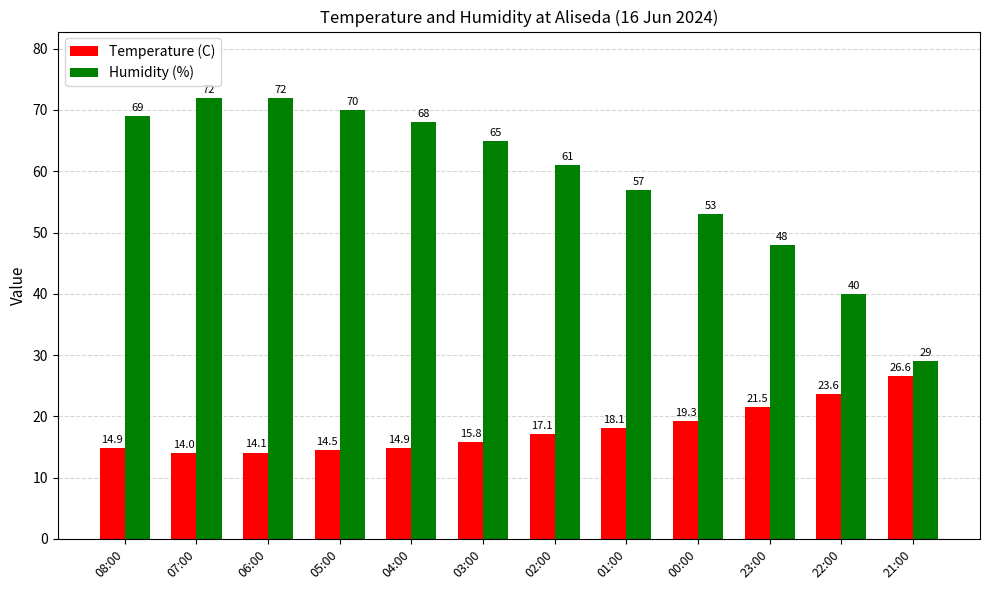

How many series are shown in this chart?

2